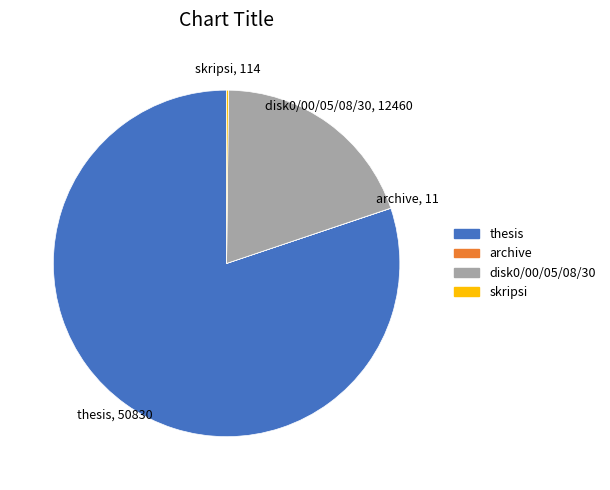

Between disk0/00/05/08/30 and thesis, which is larger?

thesis